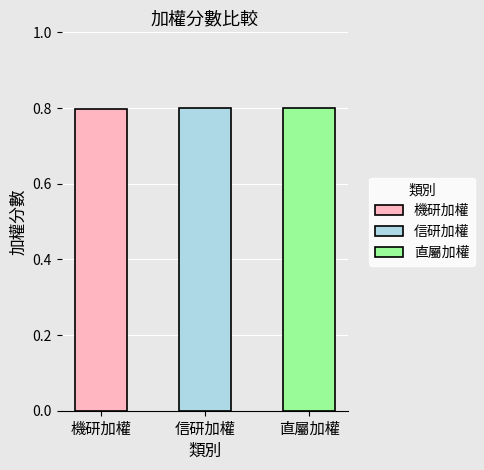

Which label corresponds to the smallest value in the chart?

機研加權